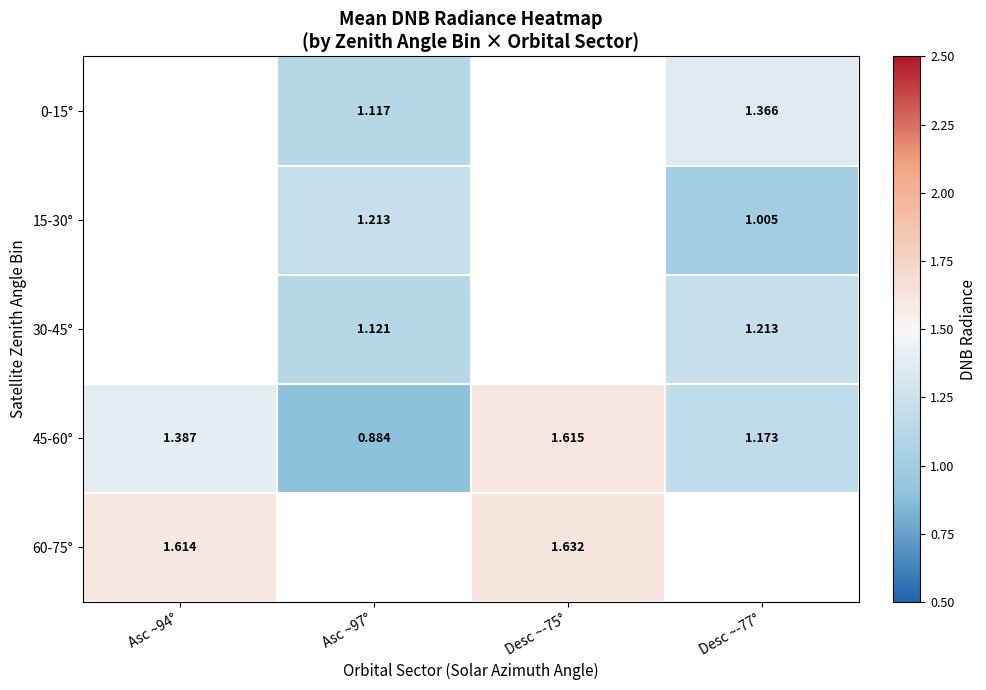

Is the value of 45-60° at Asc ~97° greater than the value of 60-75° at Asc ~94°?

No